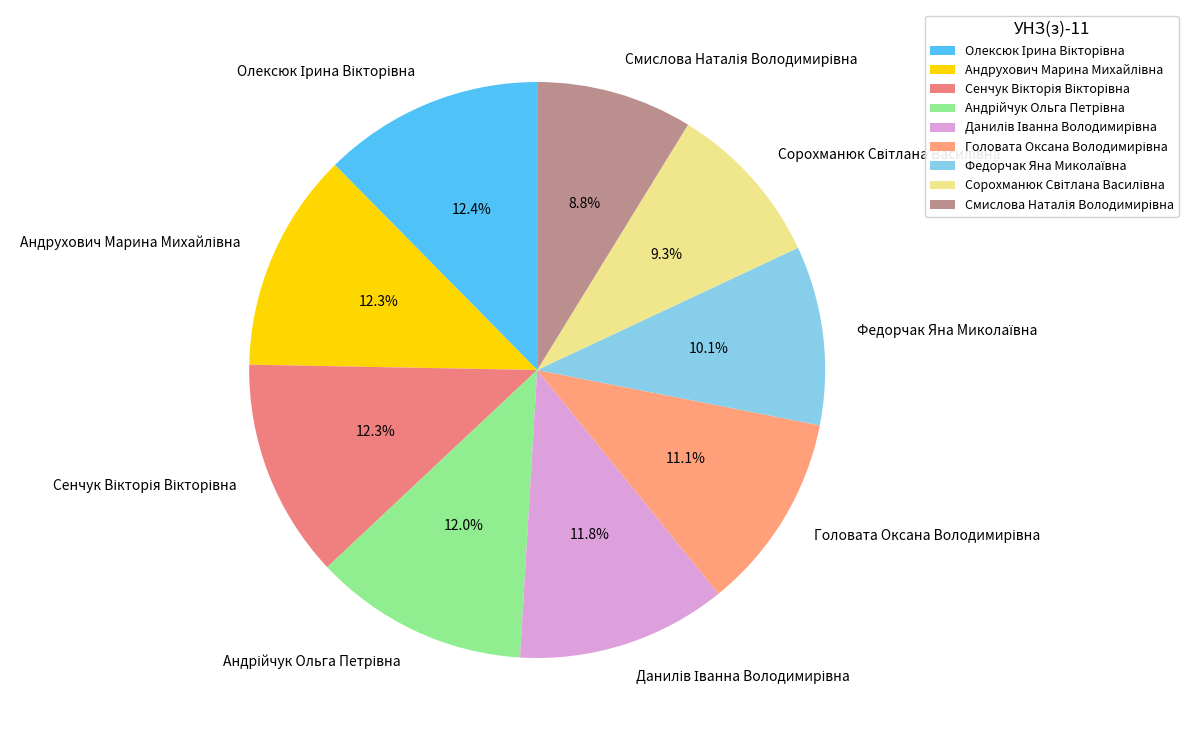

Is there any slice that represents more than half of the pie?

No